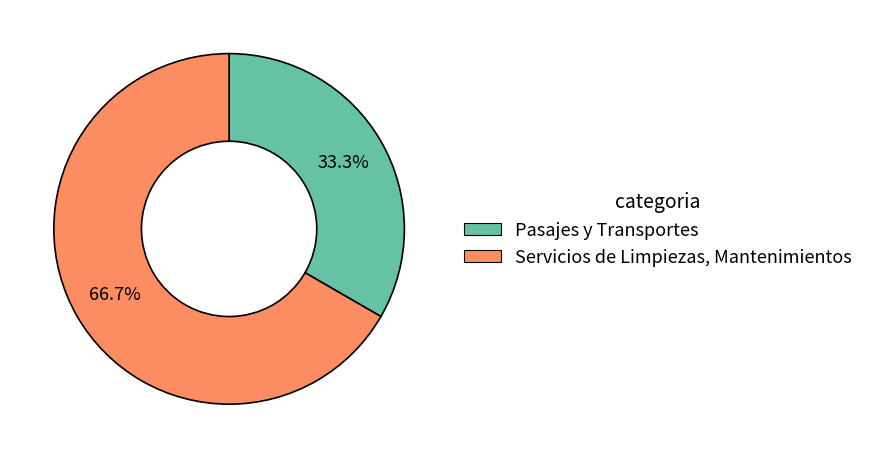

To the nearest percent, what portion does Pasajes y Transportes represent?

33%